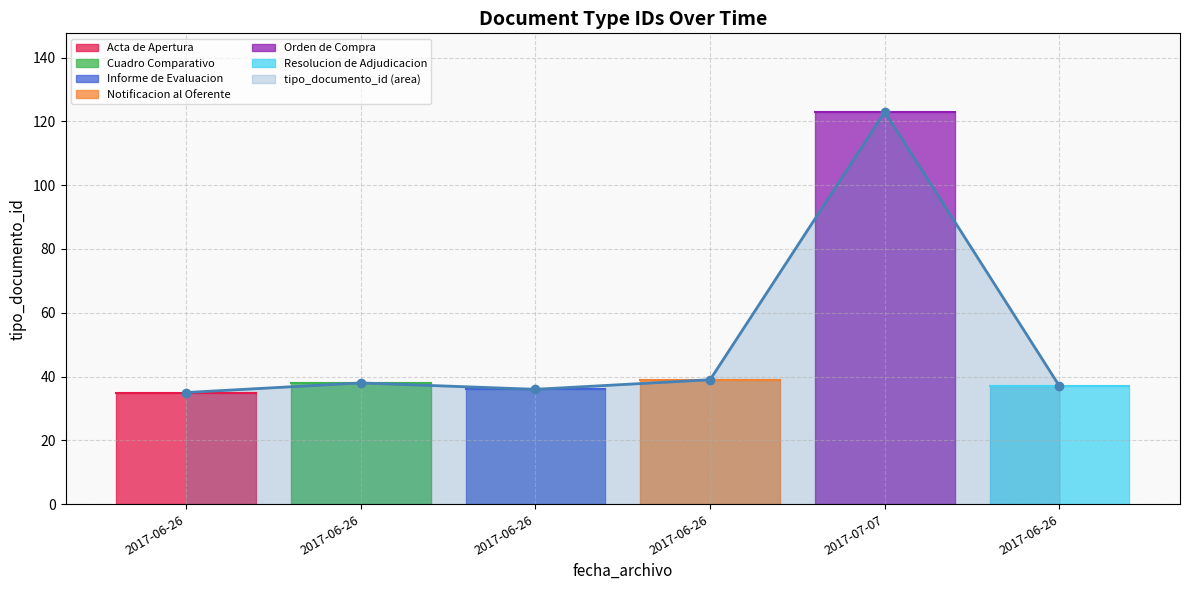

Reading left to right, list all the values displayed in this chart.

35	38	36	39	123	37